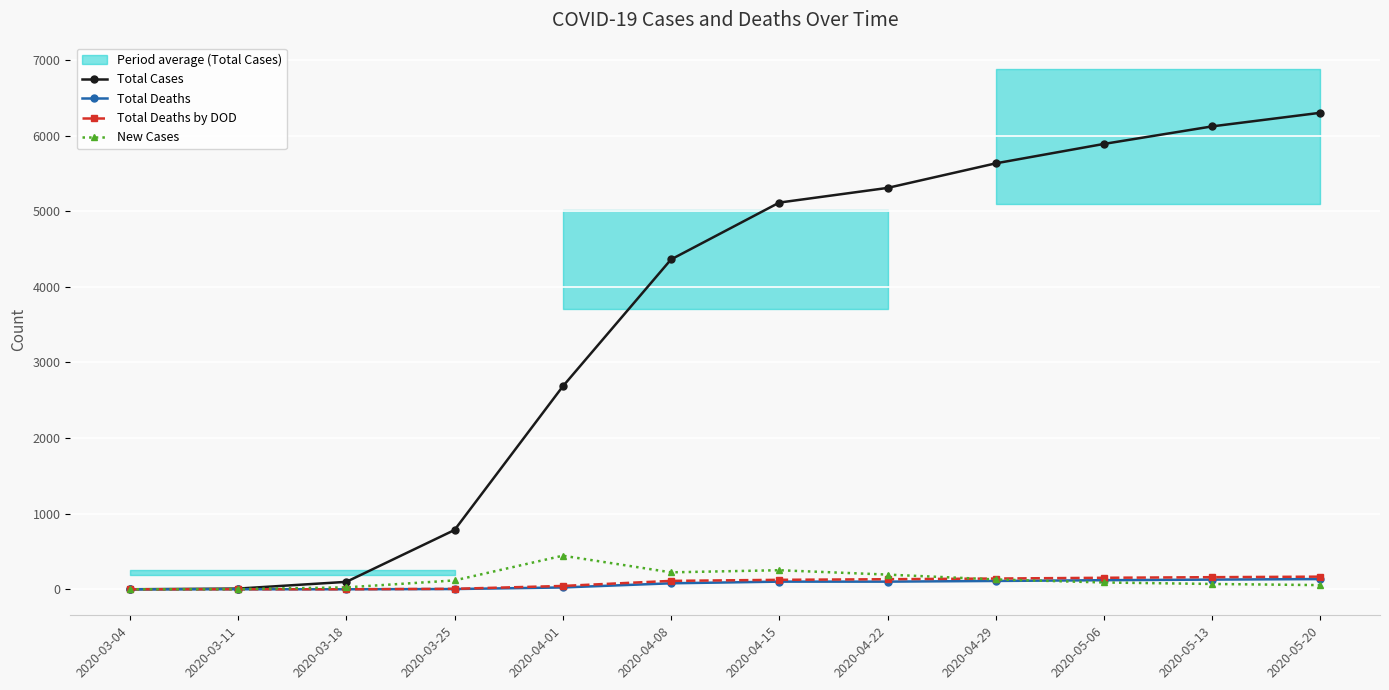

True or false: Total Deaths by DOD has a value of 21 at 2020-04-01.

False